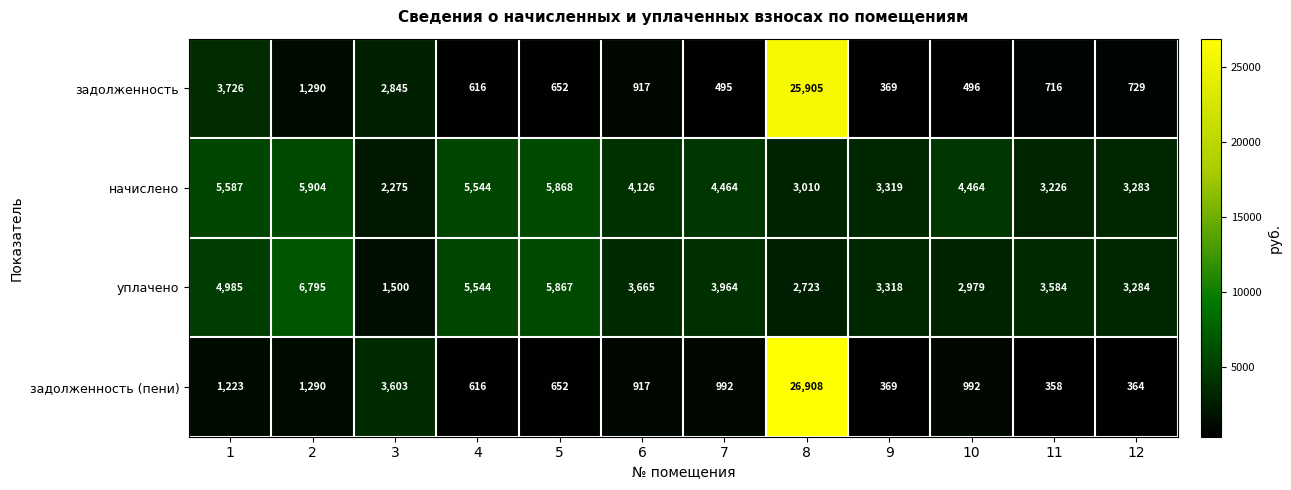

Which series has the largest total across all categories?

начислено